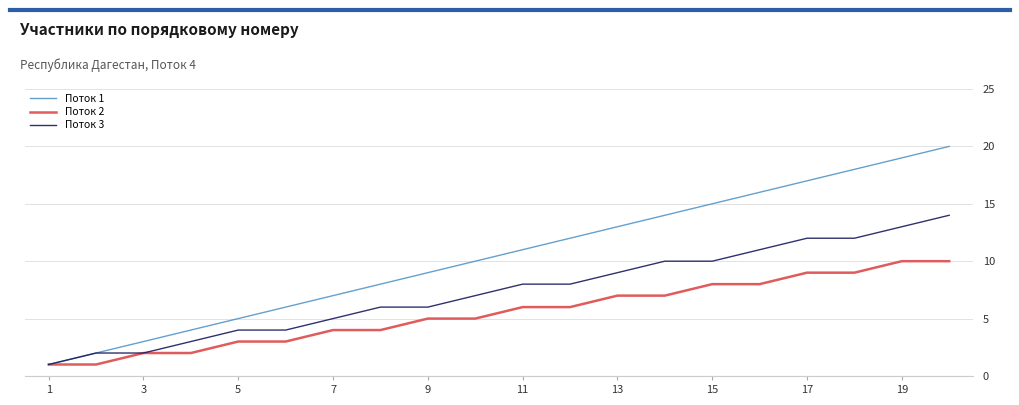

Which series has the largest total across all categories?

Поток 1